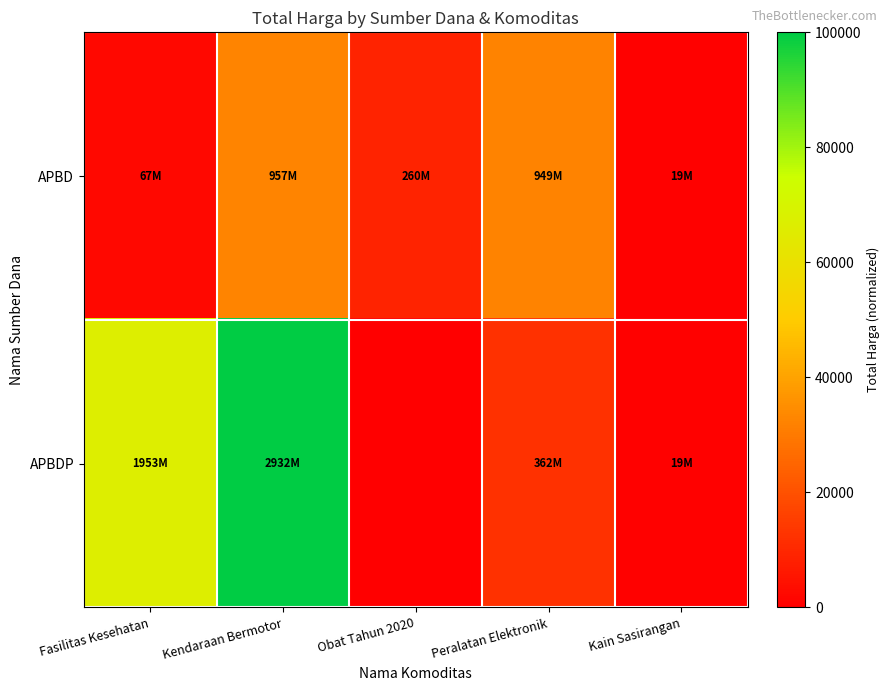

At which category is the sum across all series the highest?

Kendaraan Bermotor